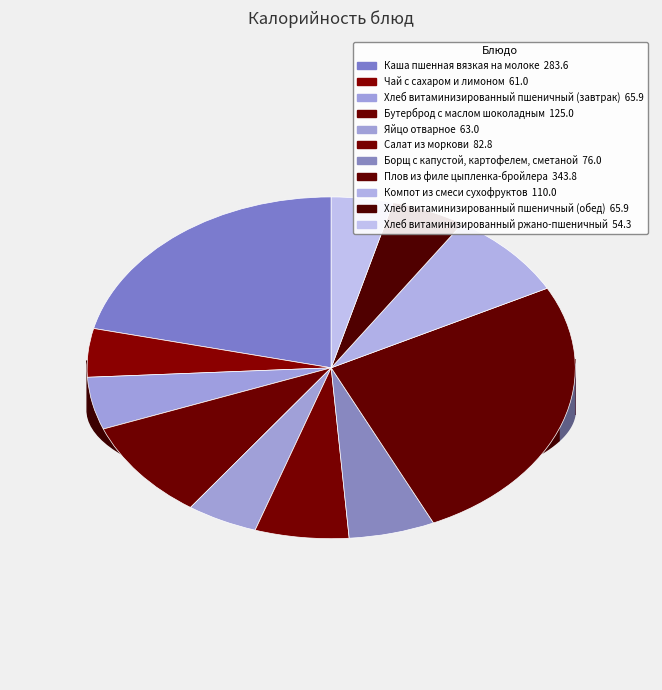

Is there any slice that represents more than half of the pie?

No